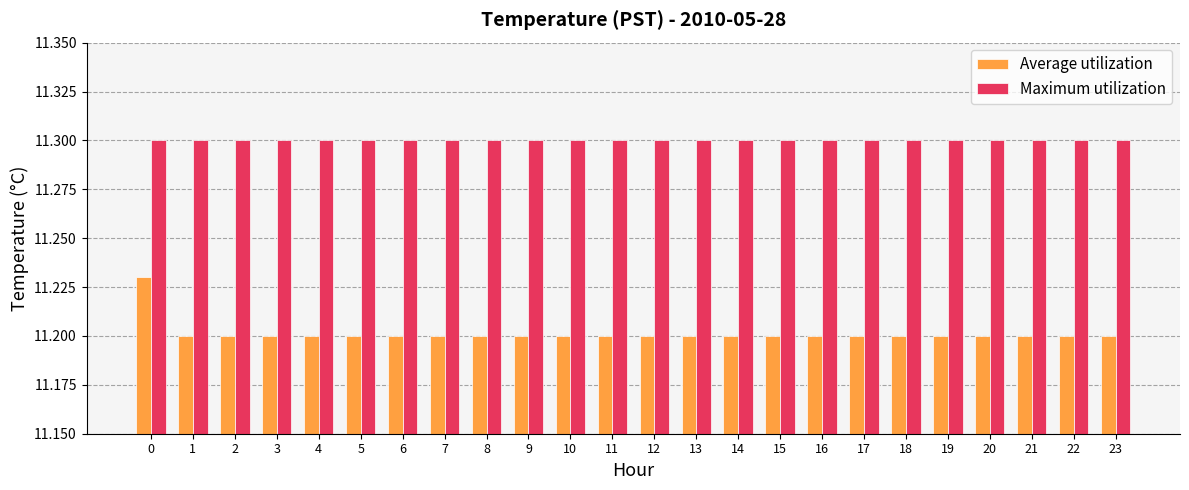

Rank the series by their maximum value, from lowest to highest.

Average utilization, Maximum utilization